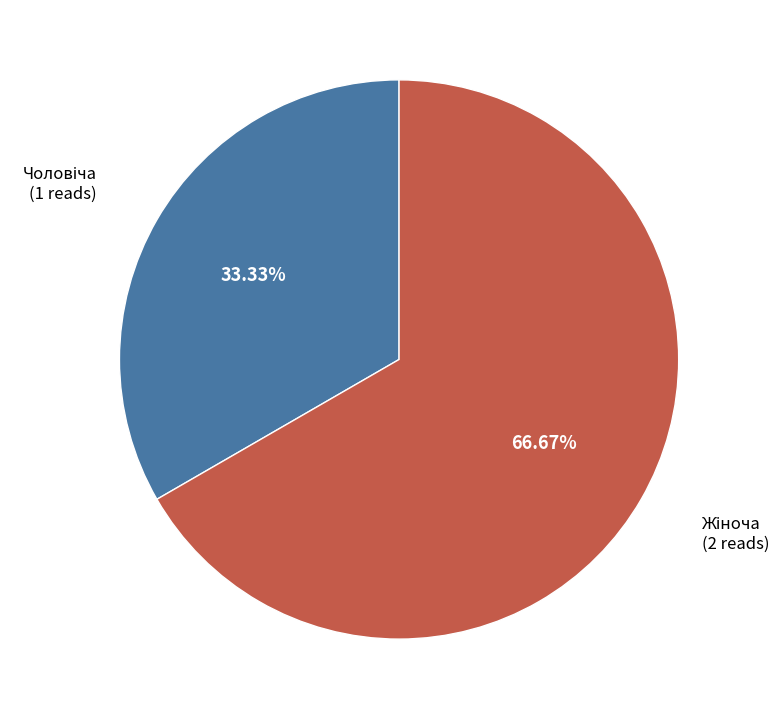

Is there a majority slice in this chart?

Yes